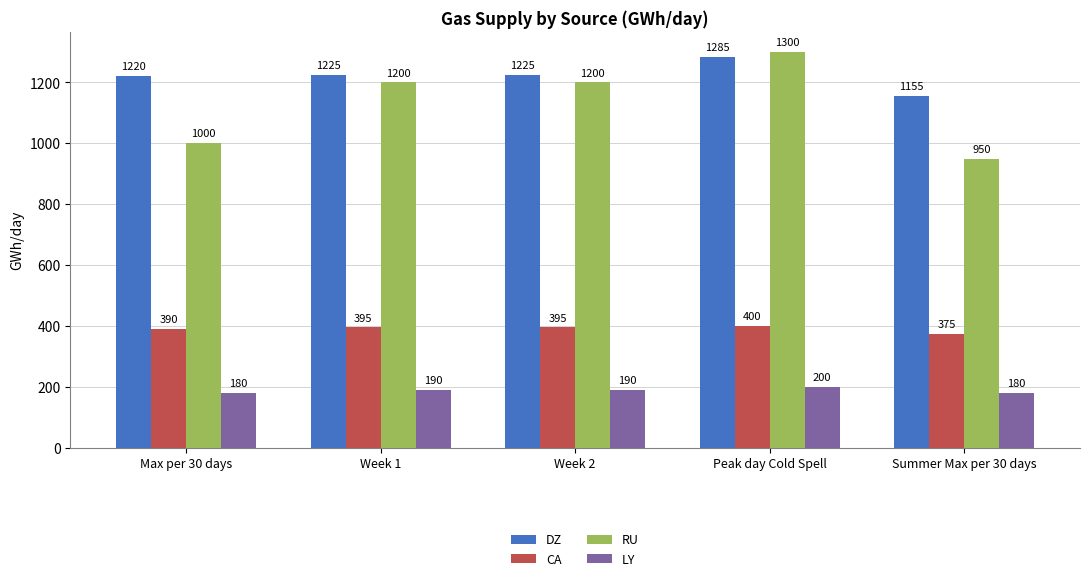

Count the LY values in the range 180 to 190.

4